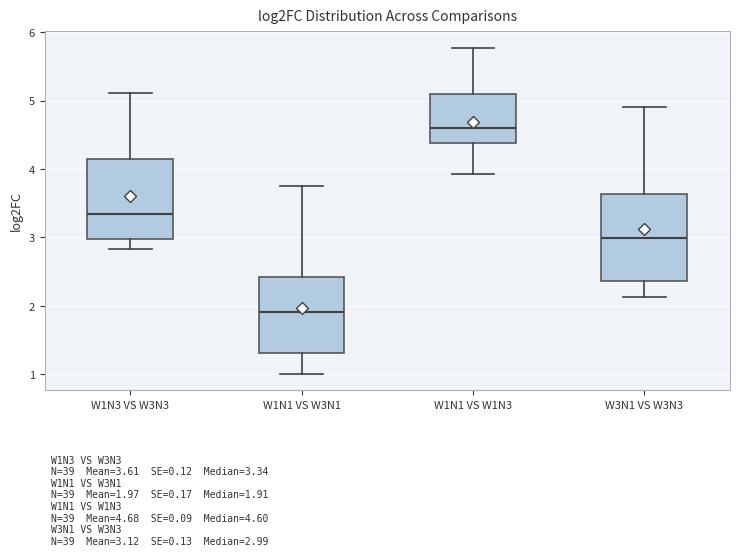

Which box's median line is the highest?

W1N1 VS W1N3